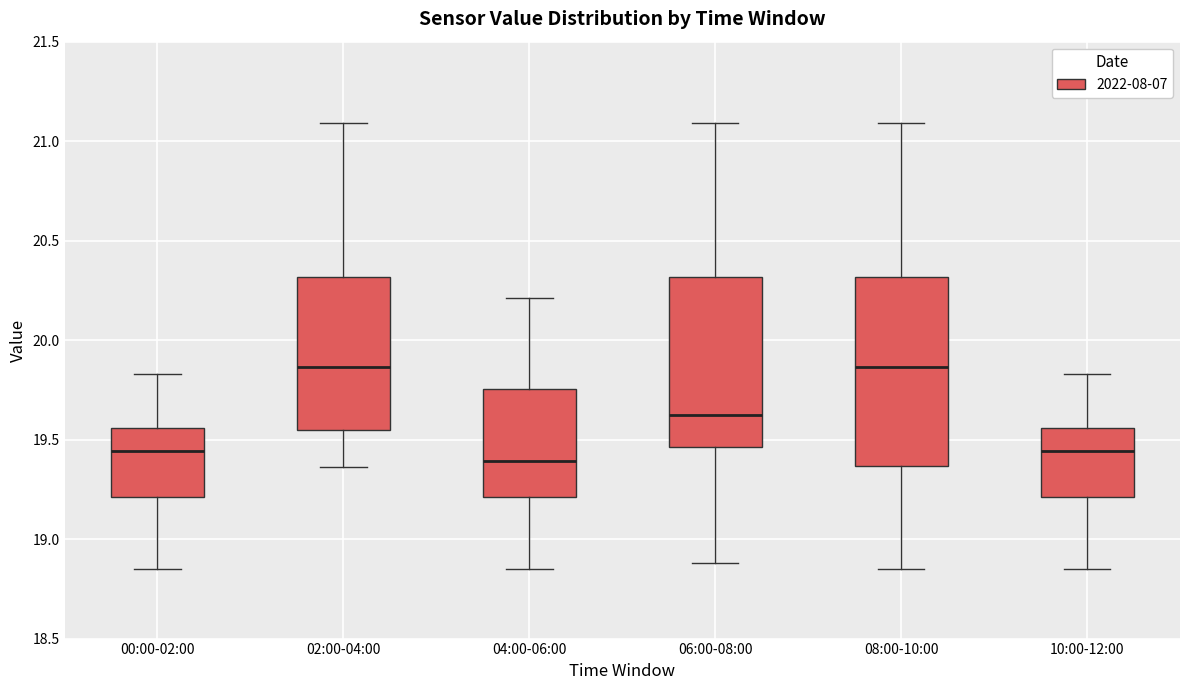

Reading left to right, read every box against the y-axis: the position of its median line, the range the box covers, and the ends of its whiskers. The values are not printed on the chart, so give them approximately, as read against the axis.

00:00-02:00: median 19.45, box 19.20 to 19.55, whiskers 18.85 to 19.85
02:00-04:00: median 19.85, box 19.55 to 20.30, whiskers 19.35 to 21.10
04:00-06:00: median 19.40, box 19.20 to 19.75, whiskers 18.85 to 20.20
06:00-08:00: median 19.65, box 19.45 to 20.30, whiskers 18.90 to 21.10
08:00-10:00: median 19.85, box 19.35 to 20.30, whiskers 18.85 to 21.10
10:00-12:00: median 19.45, box 19.20 to 19.55, whiskers 18.85 to 19.85